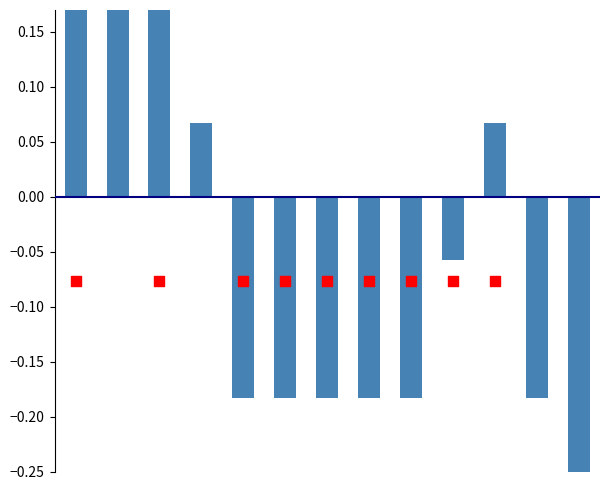

Is the value of Signal (norm) at 8 greater than the value of Temp (norm) at 2?

No